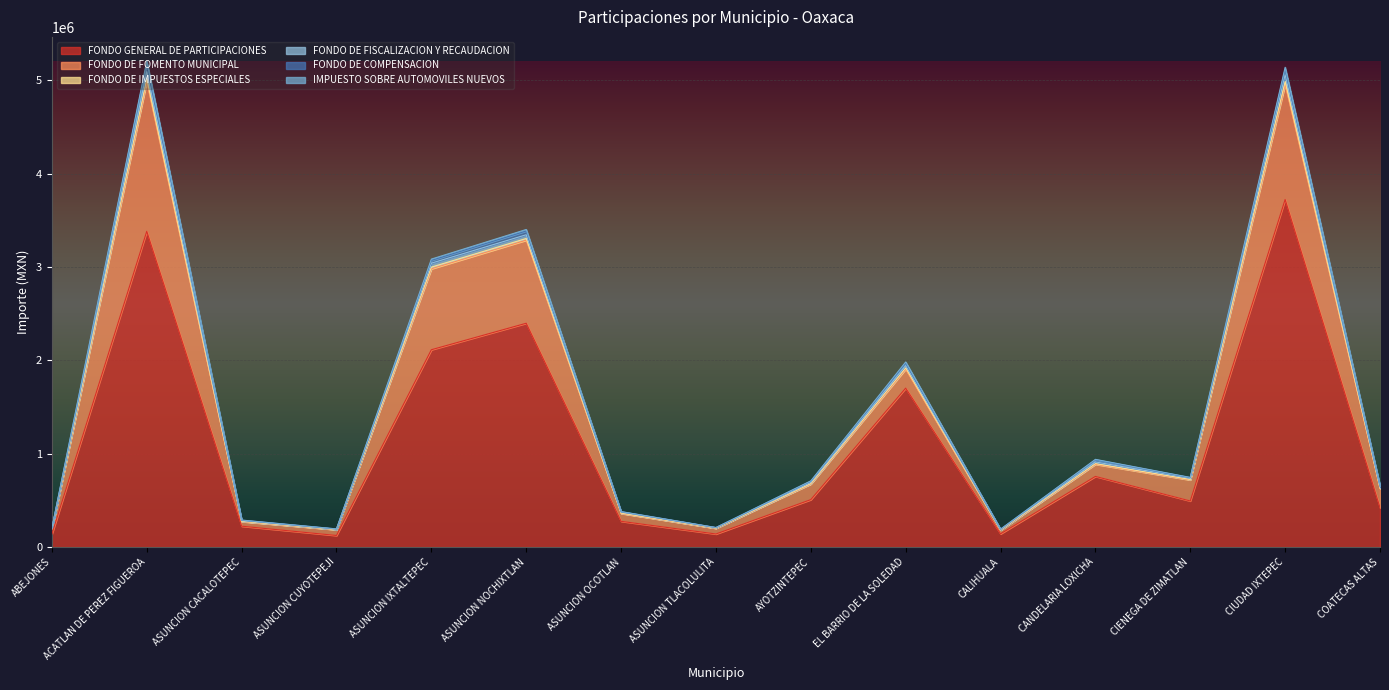

The FONDO GENERAL DE PARTICIPACIONES series shows 421856.4 at COATECAS ALTAS. True or false?

True